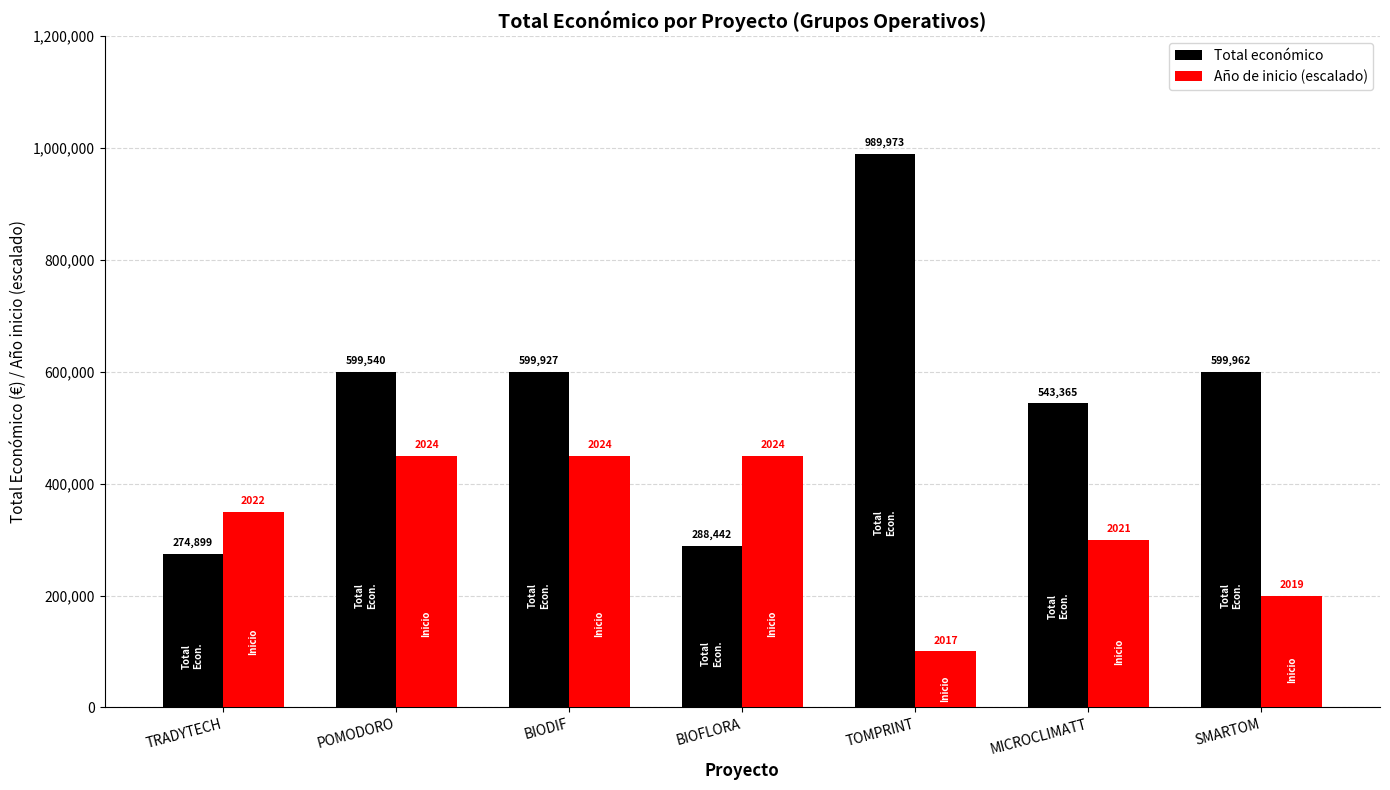

How many bars are there in total?

14